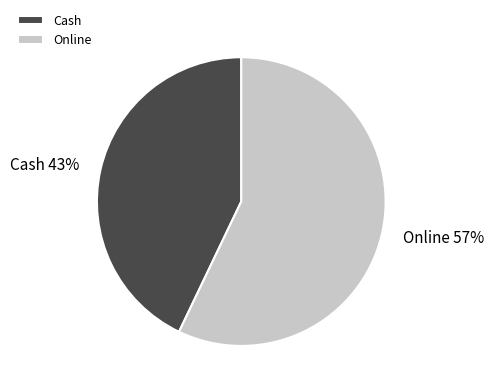

What percentage is the Cash slice, to the nearest percent?

43%